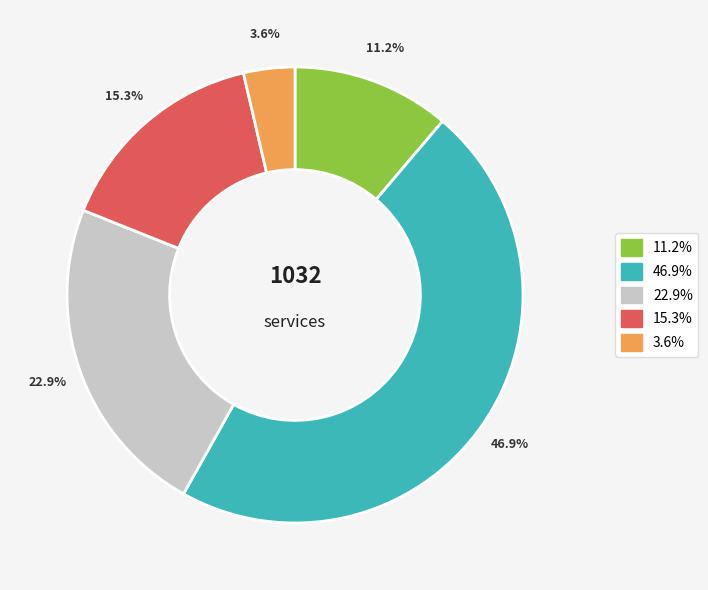

Approximately how many times larger is the value at 46.9% compared to 22.9%?

2.0